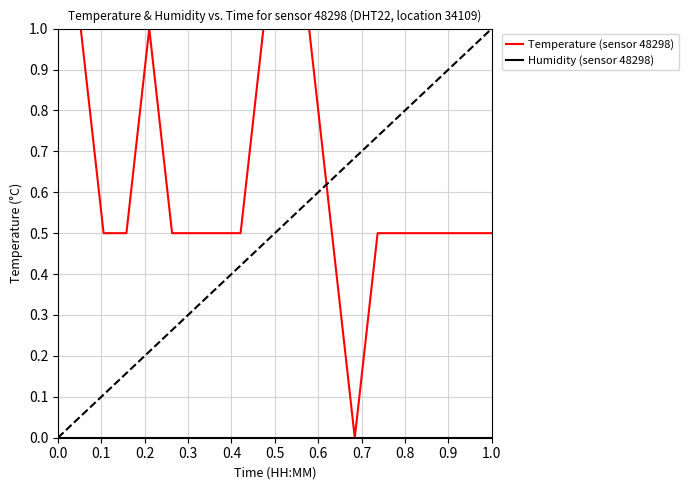

What is the difference between the second highest and minimum values in the Temperature (sensor 48298) series?

1.0